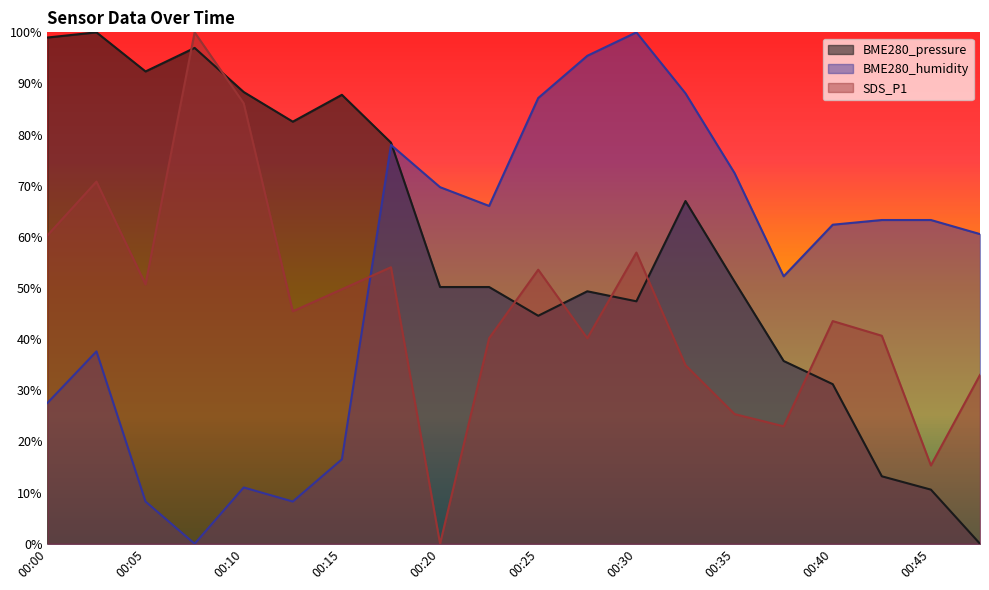

After their last crossing, which series has the higher values: SDS_P1 or BME280_humidity?

BME280_humidity